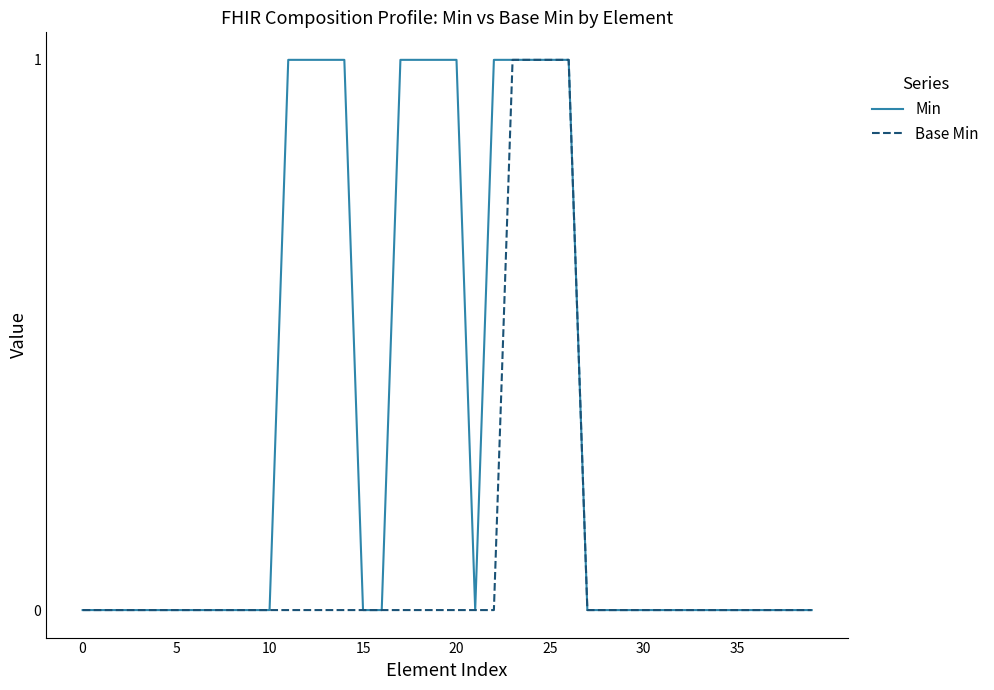

Which series has the largest total across all categories?

Min